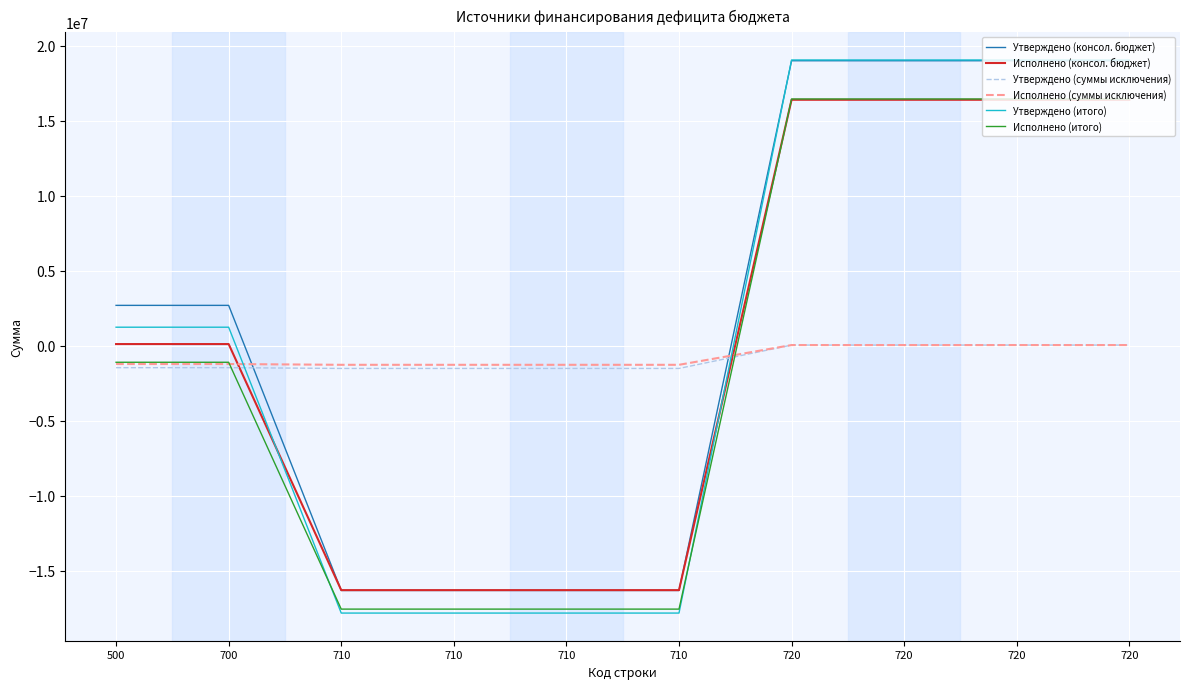

What is the lowest value of the Исполнено (итого) series?

-17550182.3